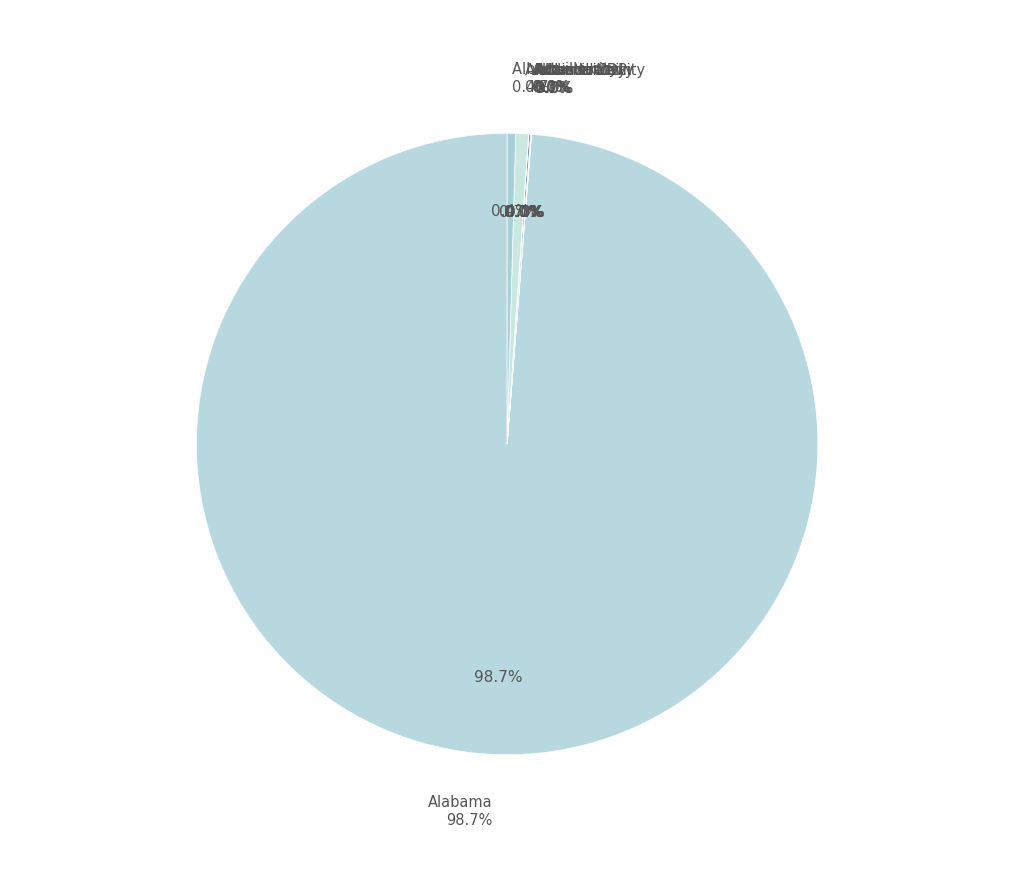

Does Alabama represent more than half of the total?

Yes